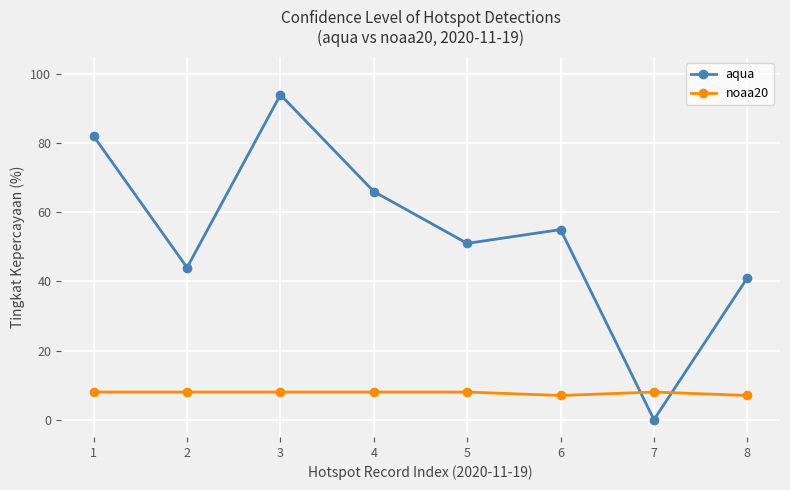

The value of aqua at 2 is 44. True or false?

True